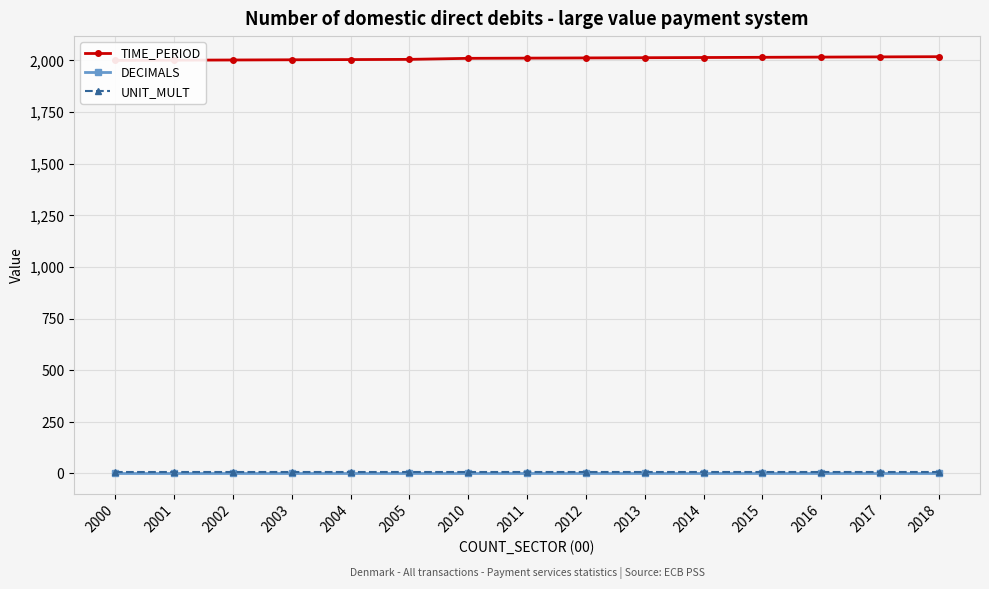

What is the spread (max minus min) of values at 2002?

1999